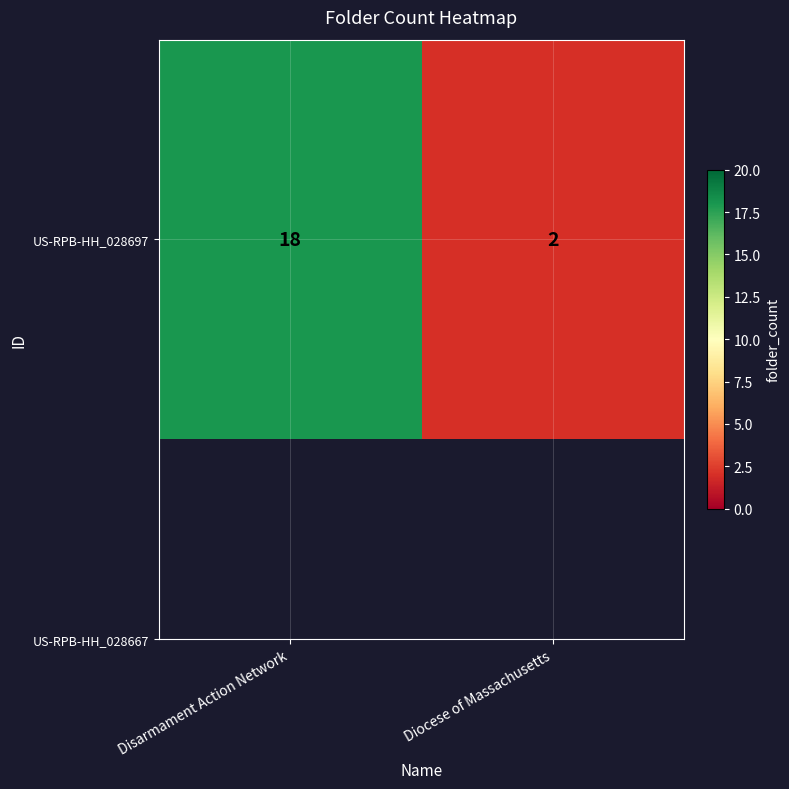

Approximately how many times larger is the value at Diocese of Massachusetts compared to Disarmament Action Network?

0.1